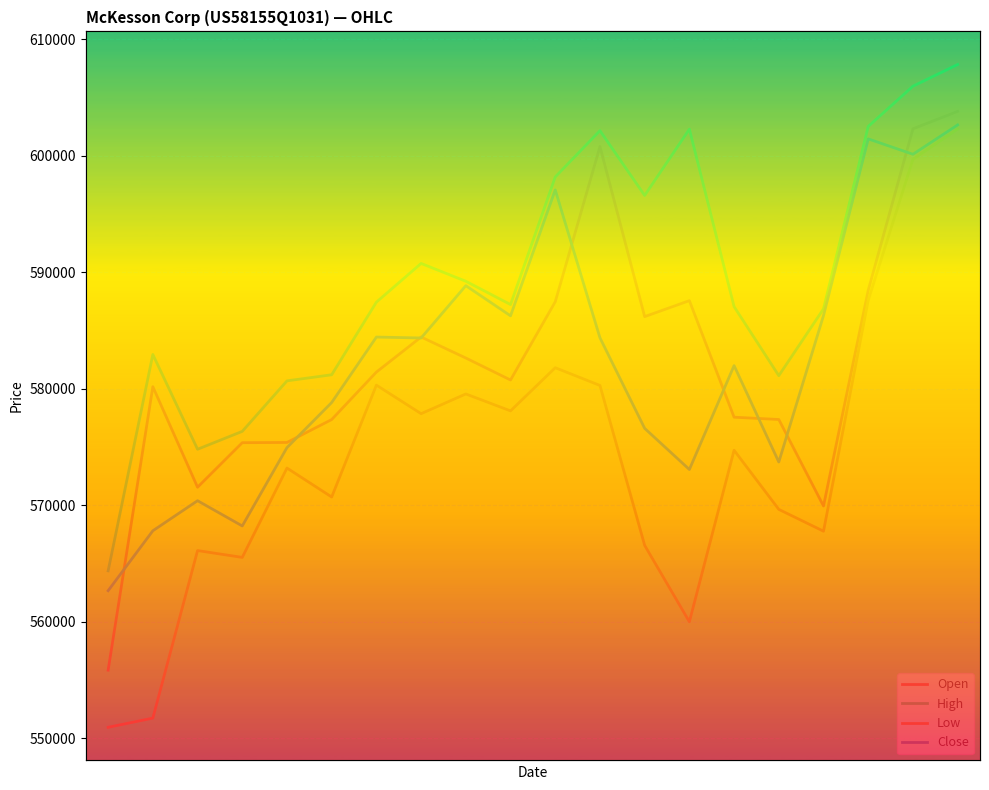

What is the lowest value of the Open series?

555843